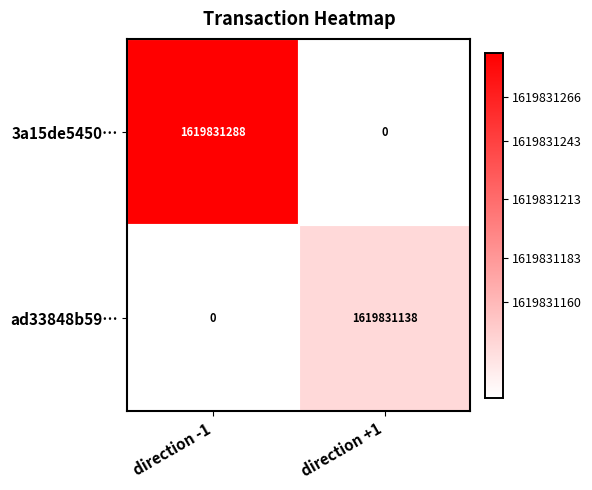

What is the sum of the ad33848b59… values at direction +1 and direction -1?

1619831138